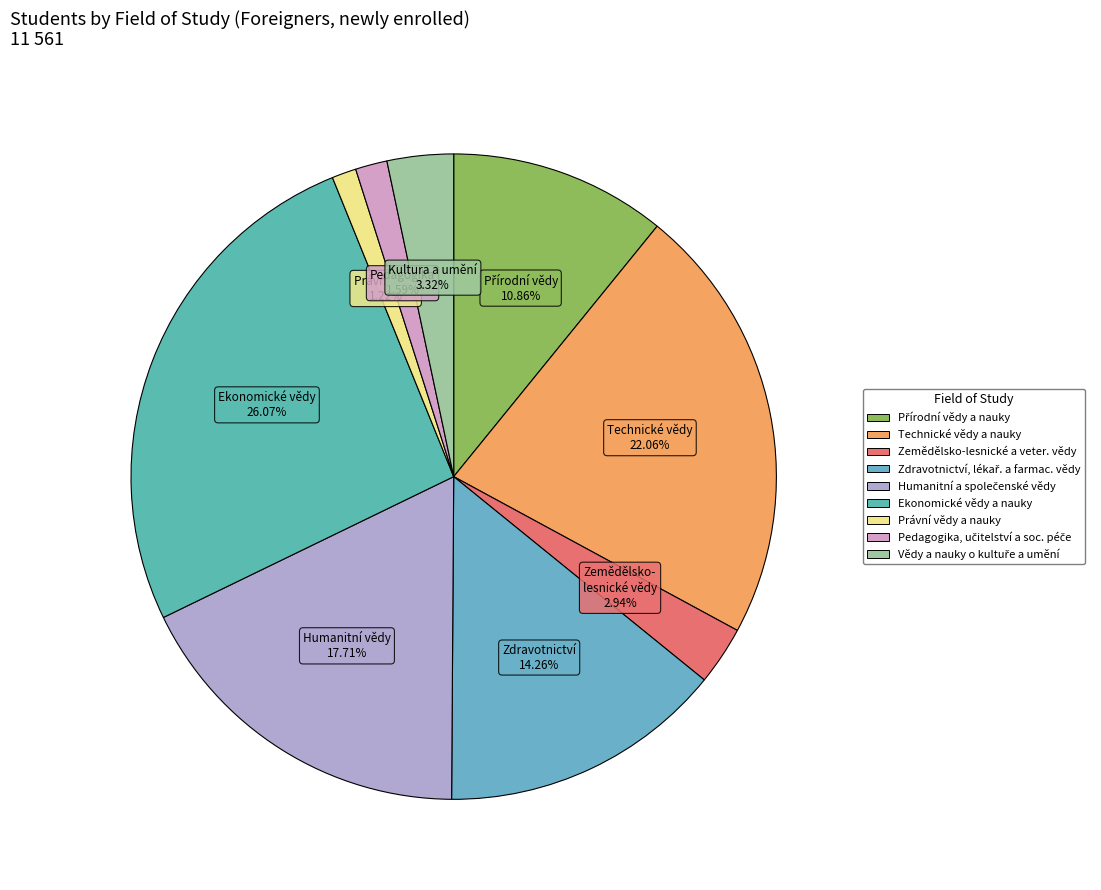

How many slices are in this pie chart?

9